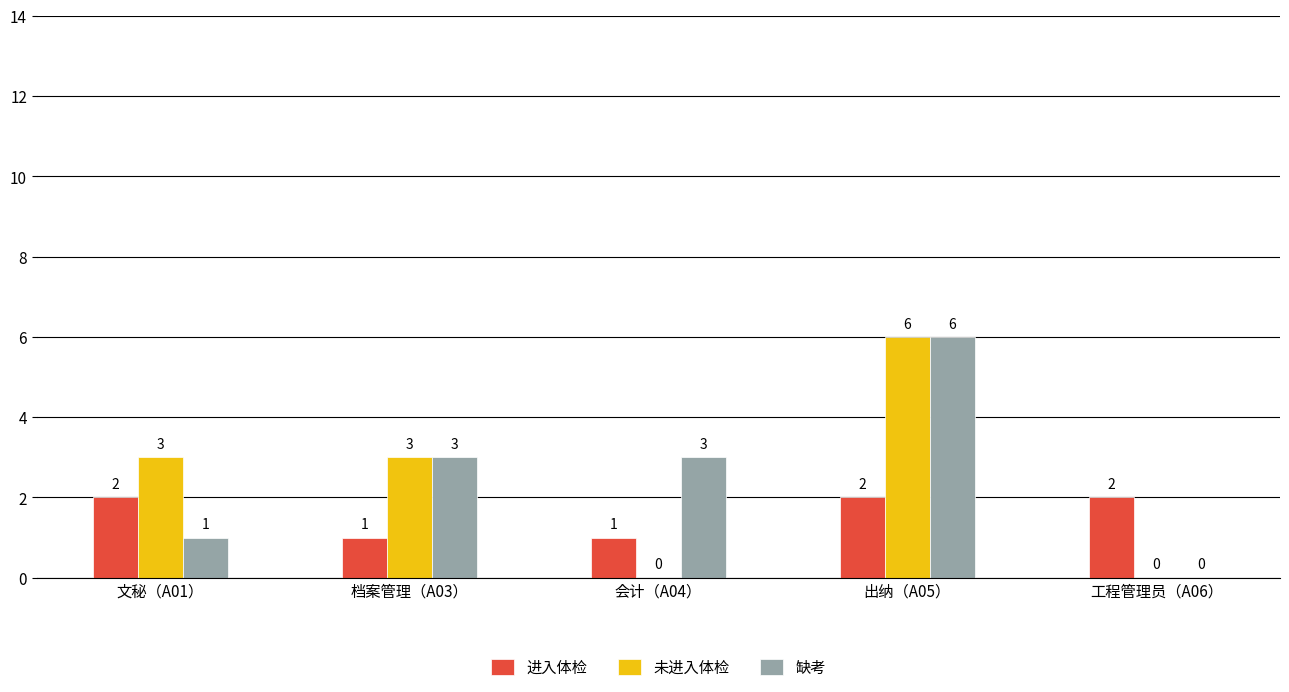

What is the sum of all 缺考 values?

13